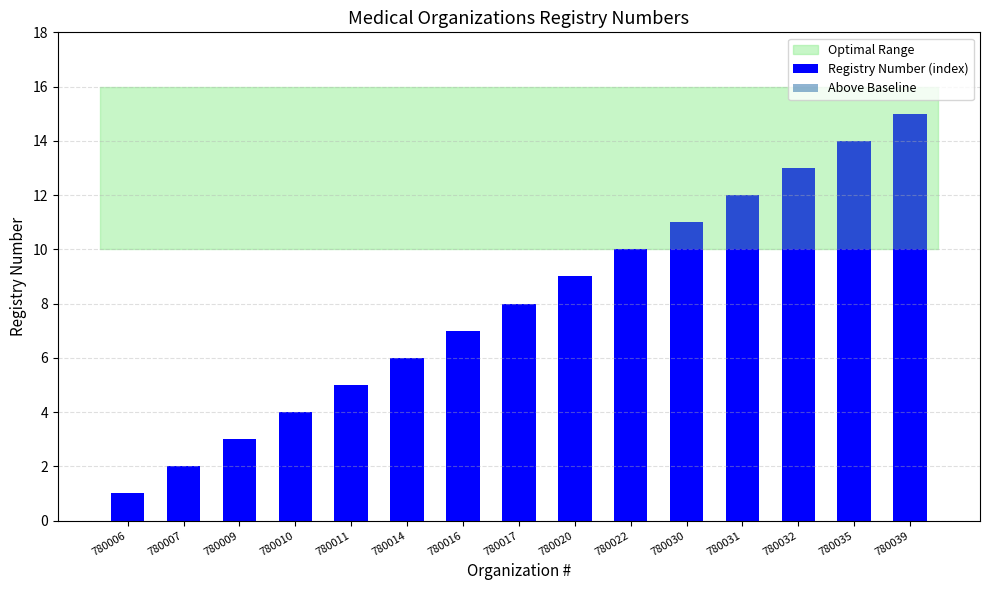

At which category does the chart reach its minimum across all series?

780006